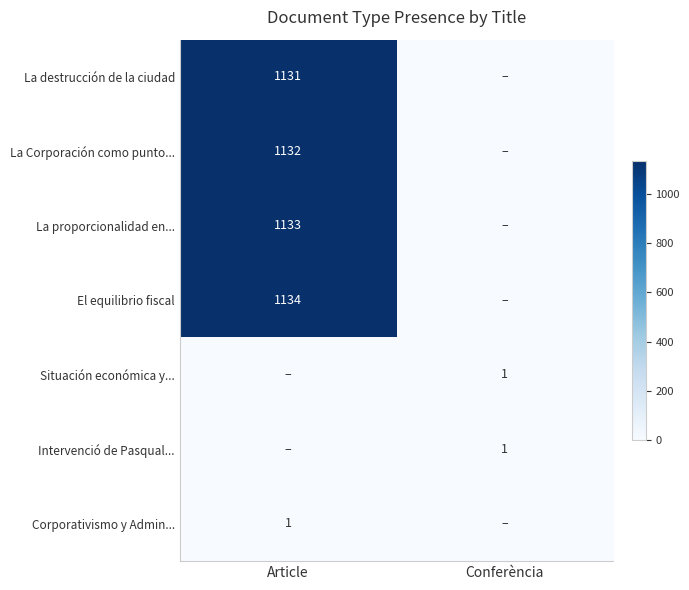

What is the maximum value shown in the chart?

1134